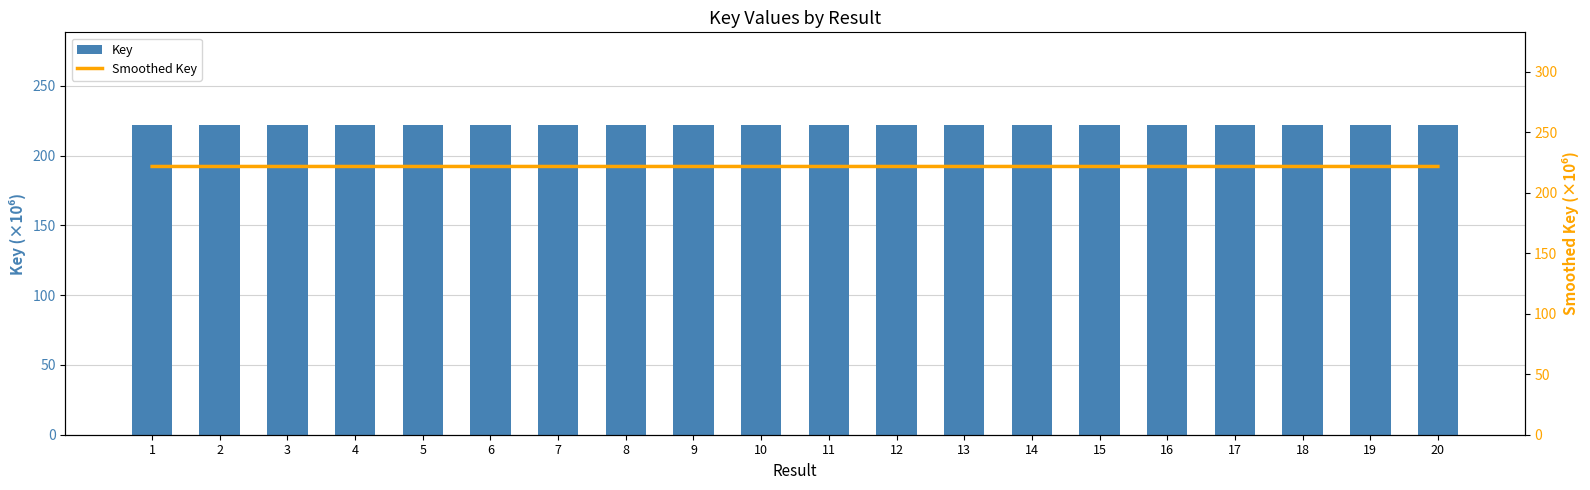

At which category does the chart reach its peak across all series?

12